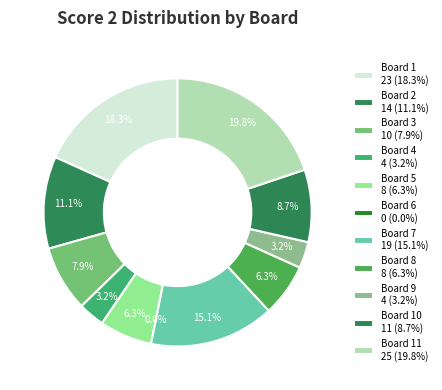

Does any single category account for the majority?

No